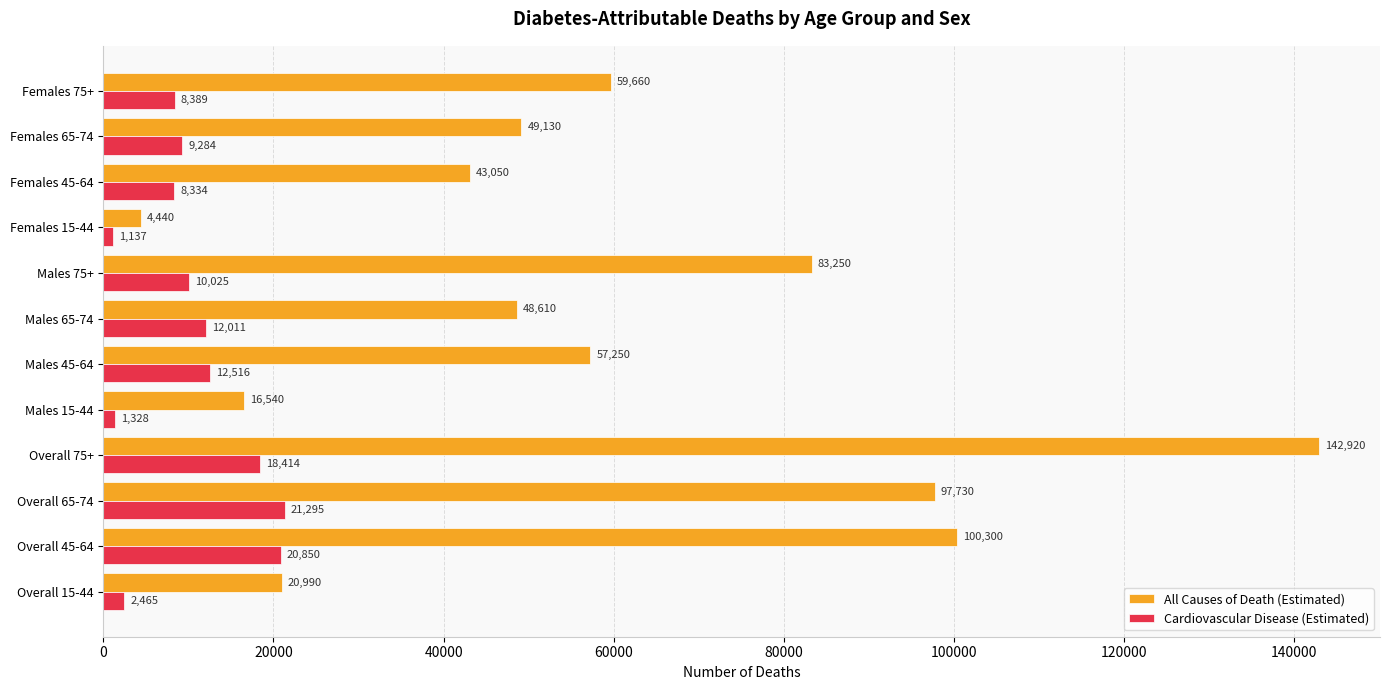

Is it true that Cardiovascular Disease (Estimated) equals 2465 at Overall 15-44?

True